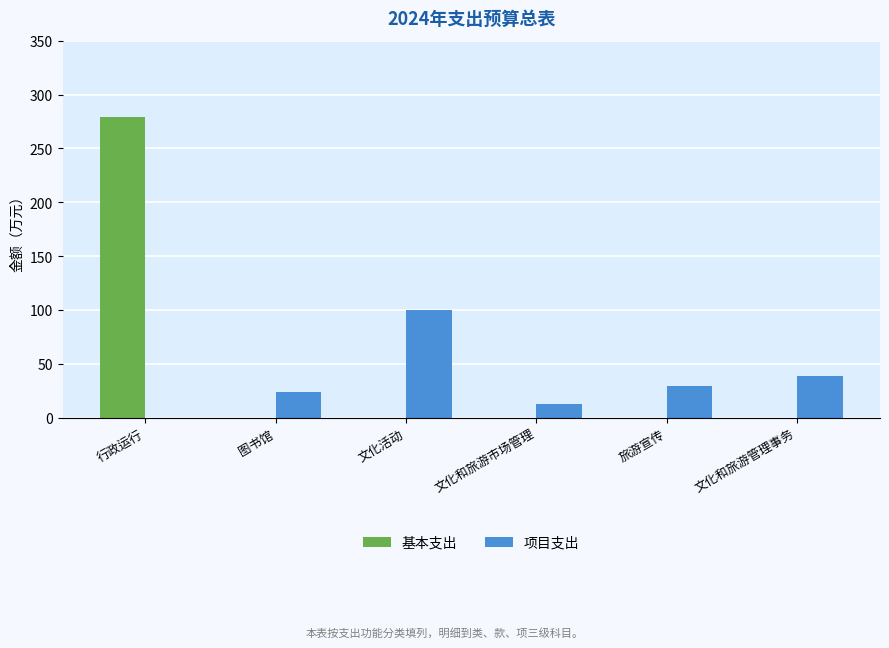

At which category is the sum across all series the highest?

行政运行